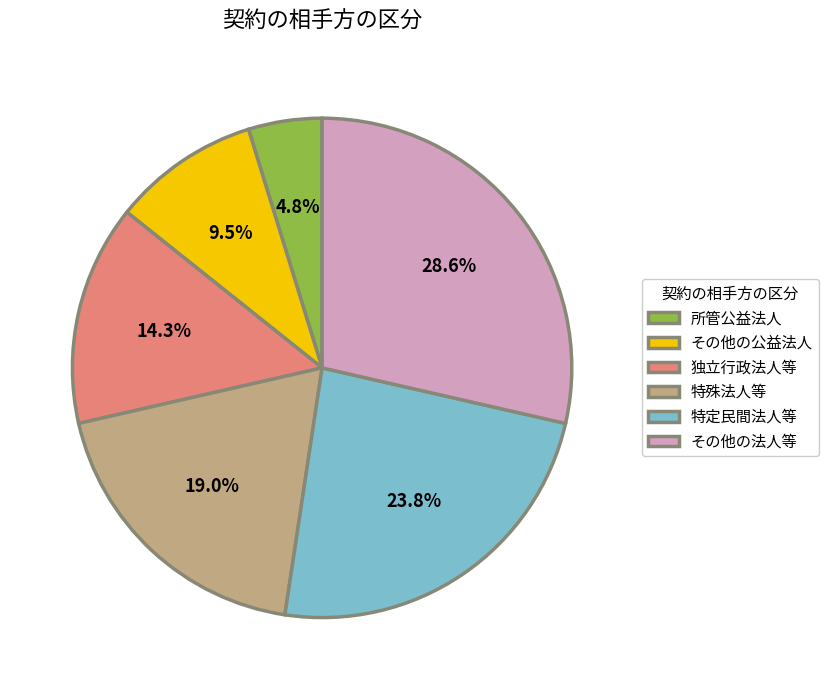

Is 特定民間法人等 the majority of the pie?

No